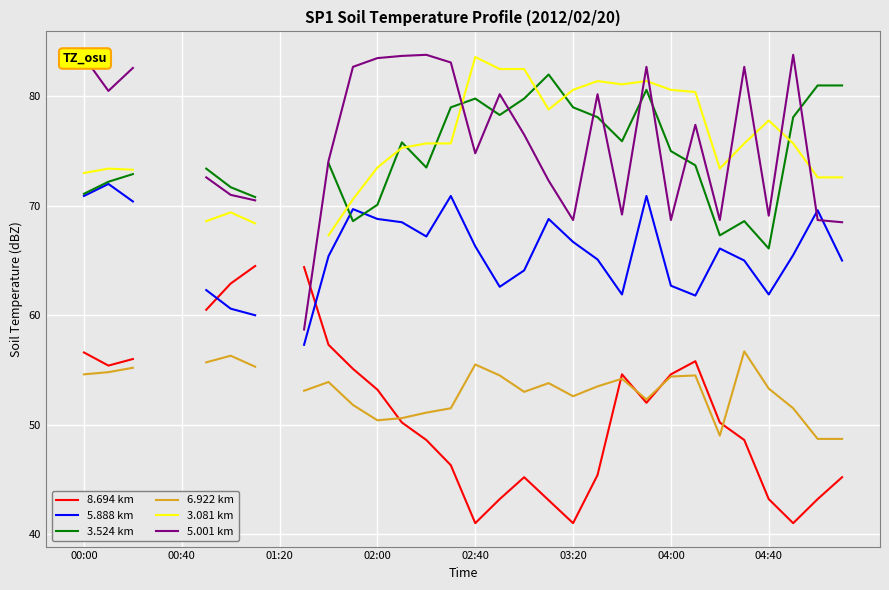

What is the difference between the maximum and minimum values in the 8.694 km series?

23.5